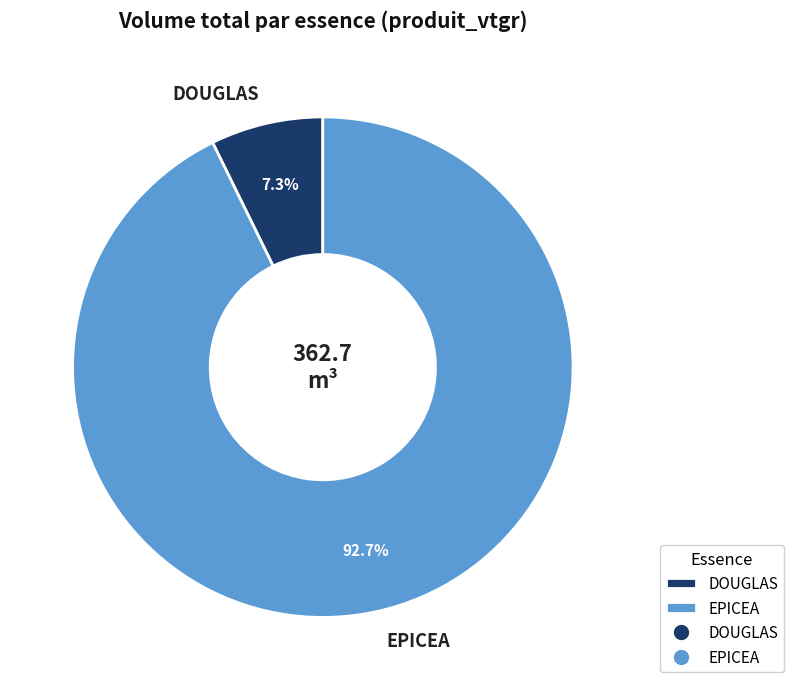

Rank the categories by value from lowest to highest.

DOUGLAS, EPICEA